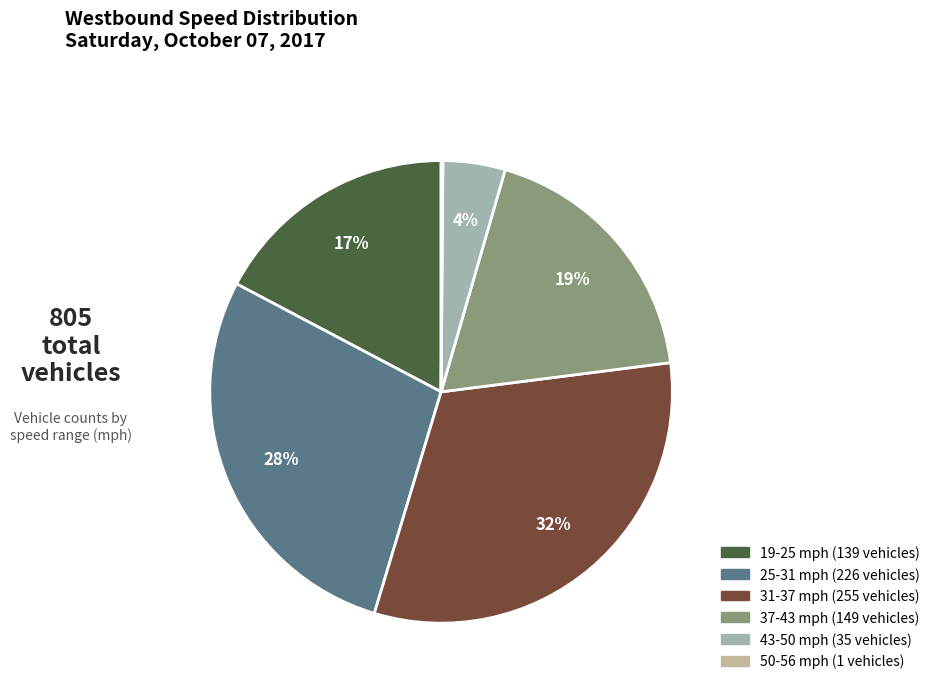

To the nearest percent, what is the difference between the largest and smallest slice percentages?

32%